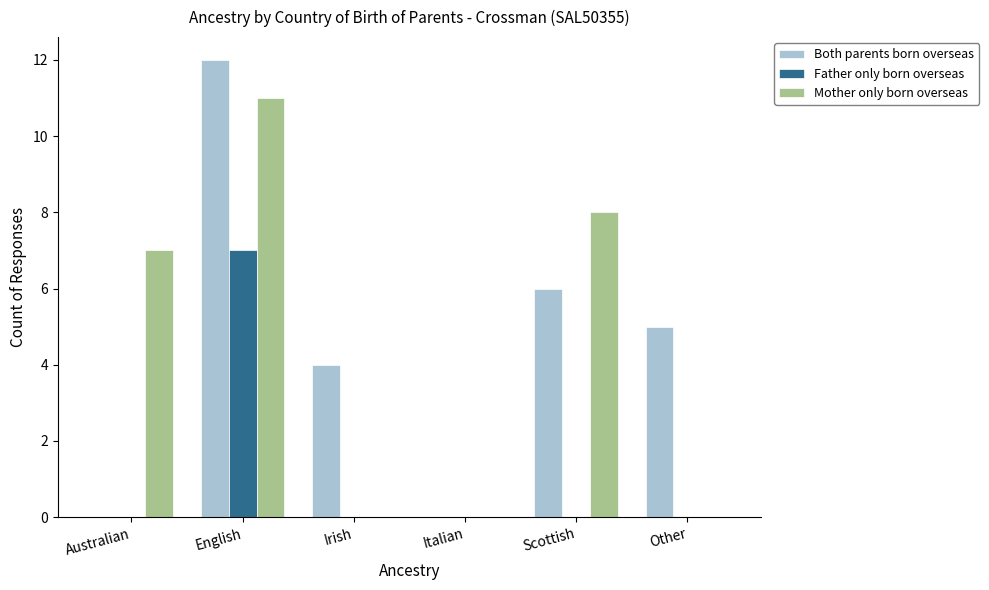

Which series has the widest spread of values?

Both parents born overseas